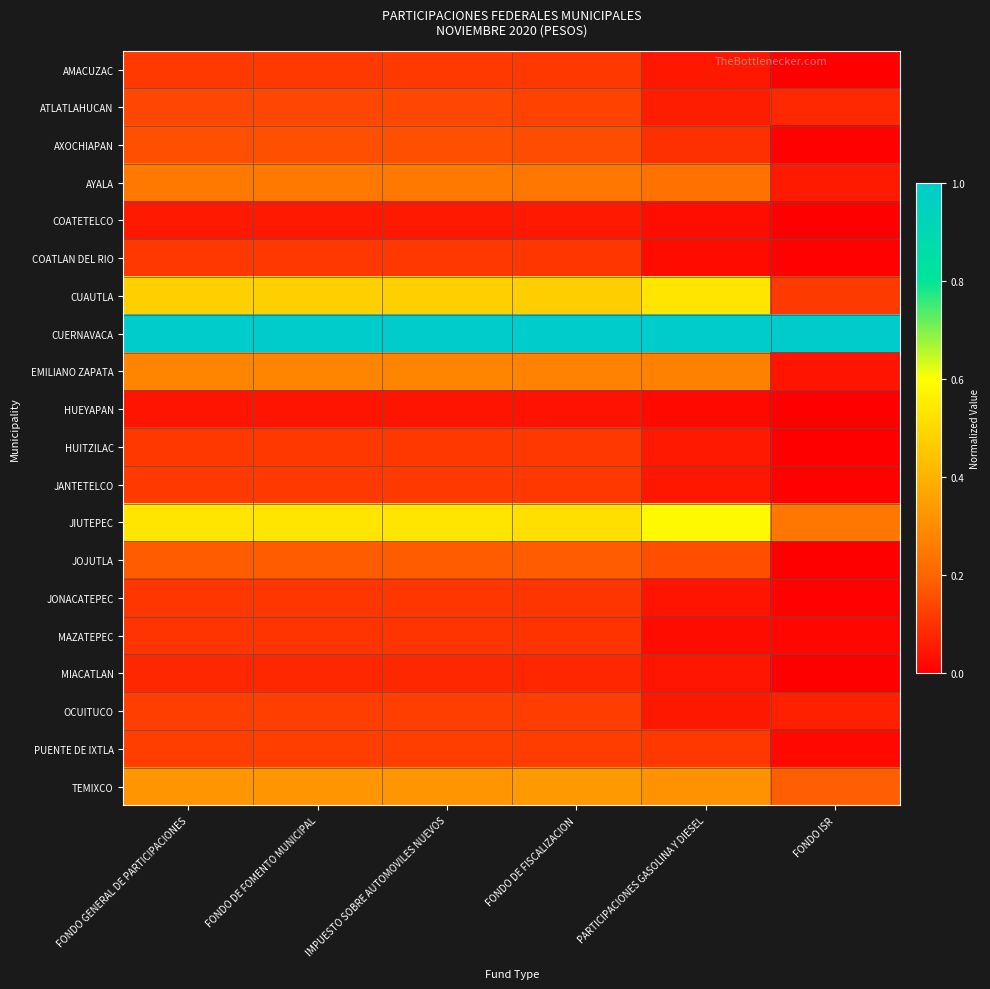

What is the total value across all series at PARTICIPACIONES GASOLINA Y DIESEL?

3.8